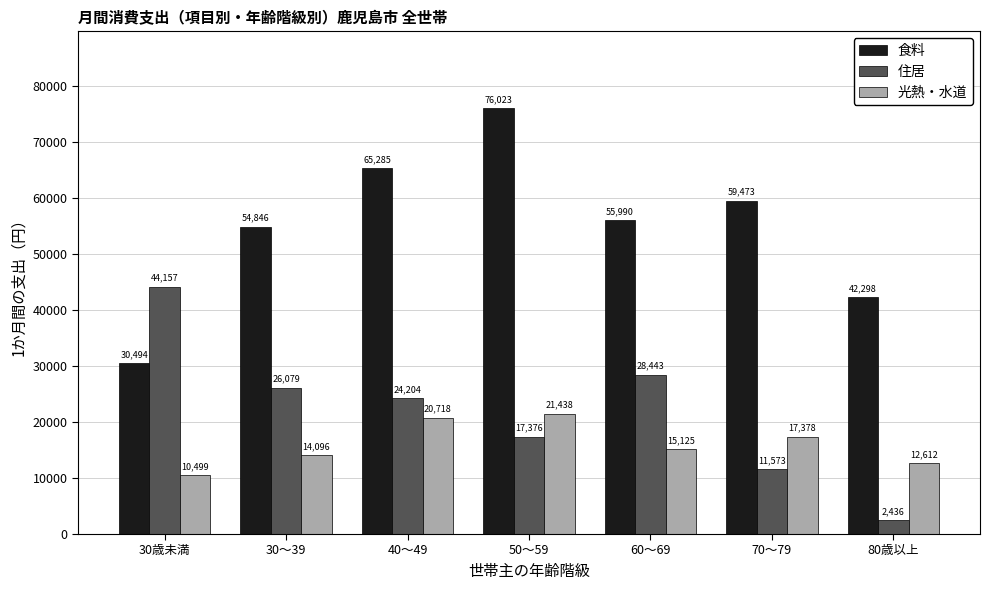

What is the difference between the maximum and minimum values in the 食料 series?

45529